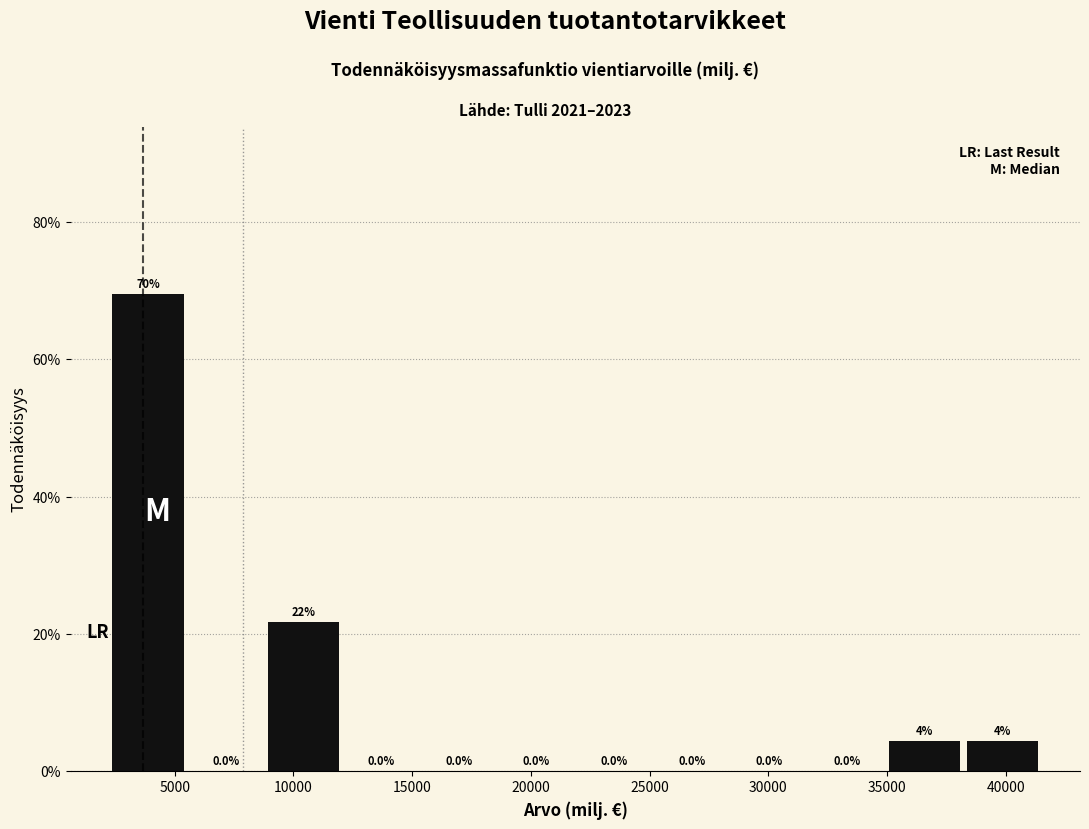

Over which range of the x-axis is the bar tallest?

2000 to 5500